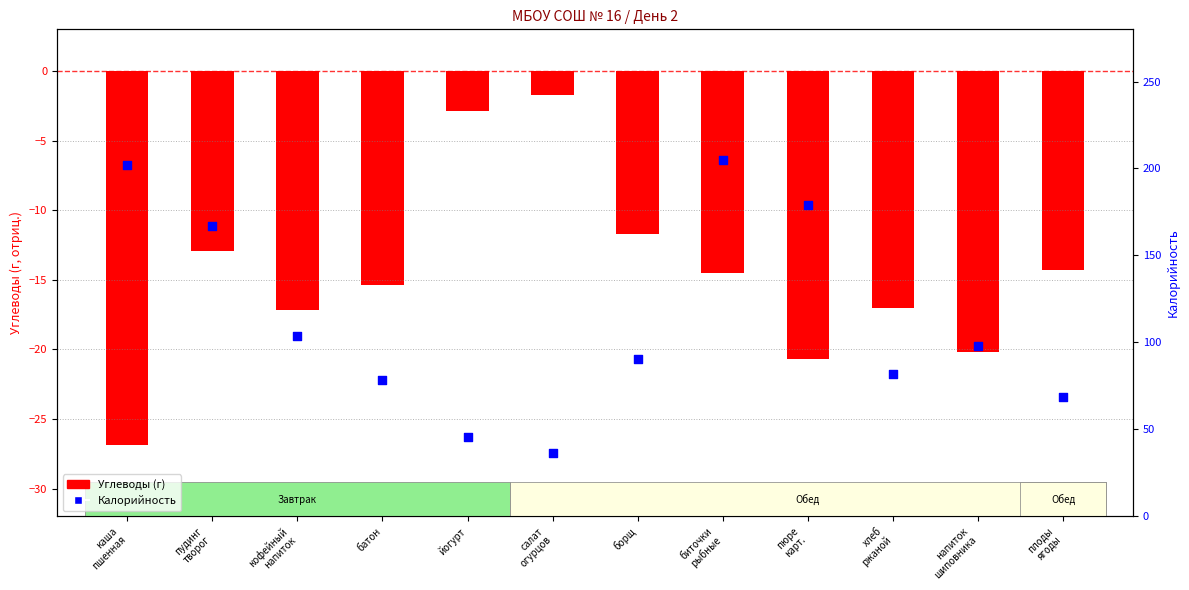

What is the total value across all series at плоды
ягоды?

54.1